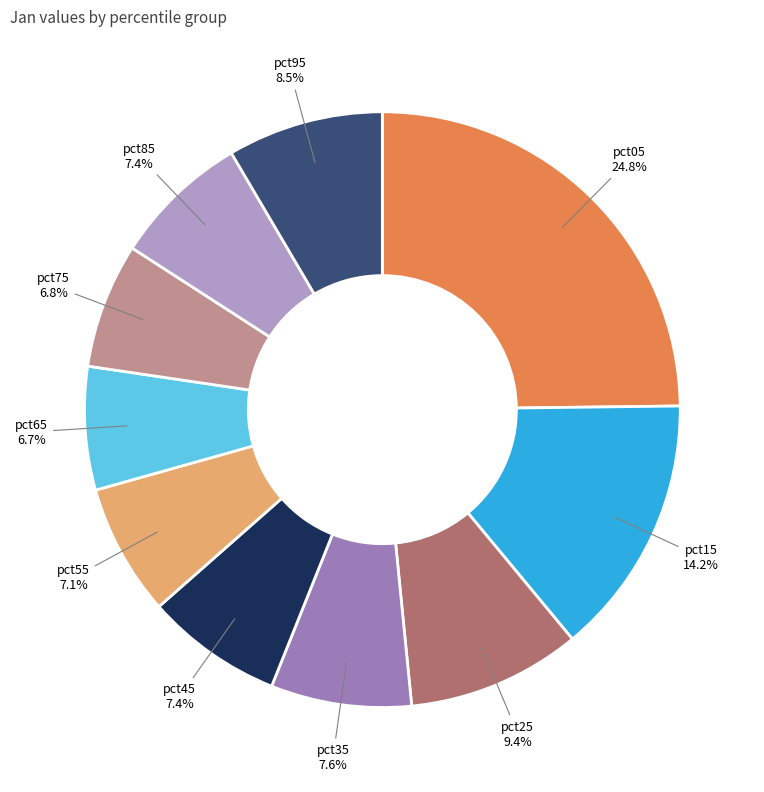

Is there any slice that represents more than half of the pie?

No